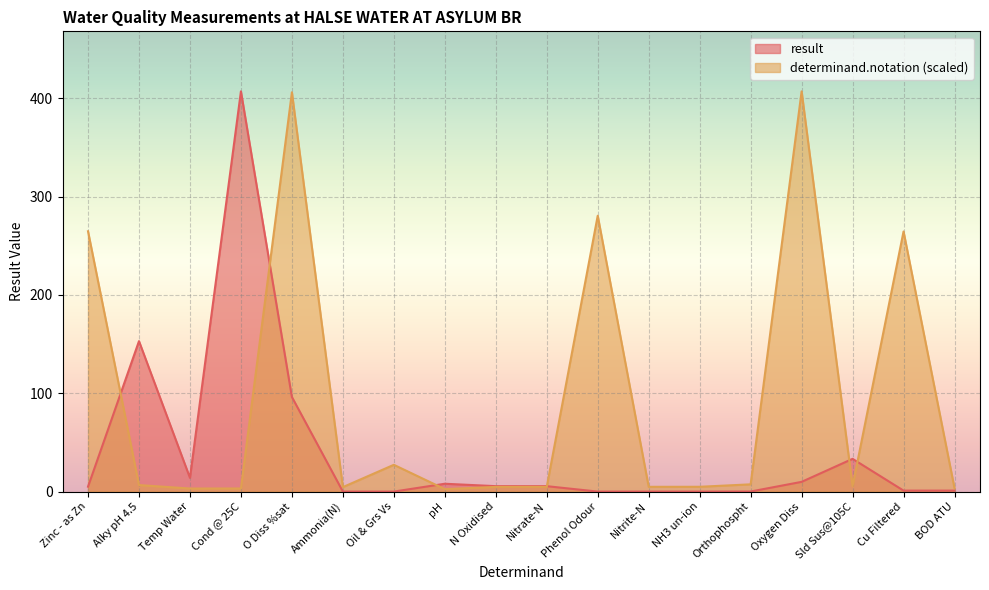

Reading right to left, what are all the values shown in this chart?

result: 1.0	1.0	33.3	9.9	0.1	0.0	0.0	0.0	5.5	5.5	8.0	0.0	0.0	96.2	407.0	14.0	153.0	5.0
determinand.notation: 3.5	264.5	5.5	407.0	7.4	4.9	4.8	280.6	4.8	4.8	2.5	27.2	4.6	406.1	3.2	3.1	6.6	264.7